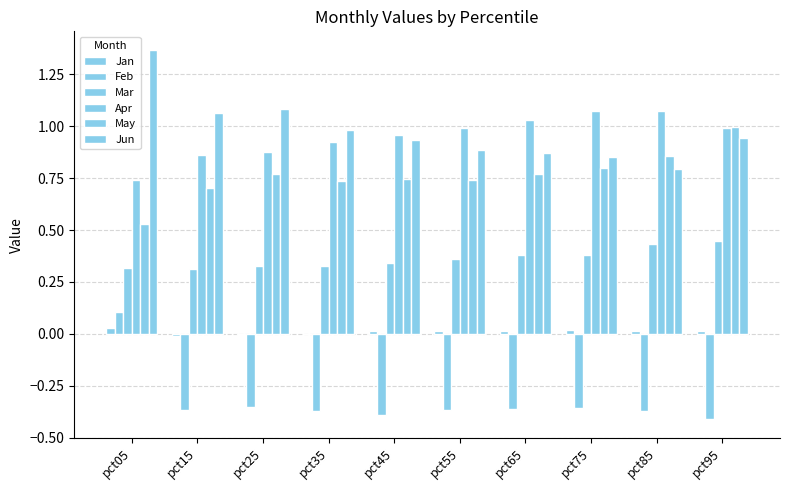

Is the value of May at pct75 greater than the value of Jun at pct05?

No